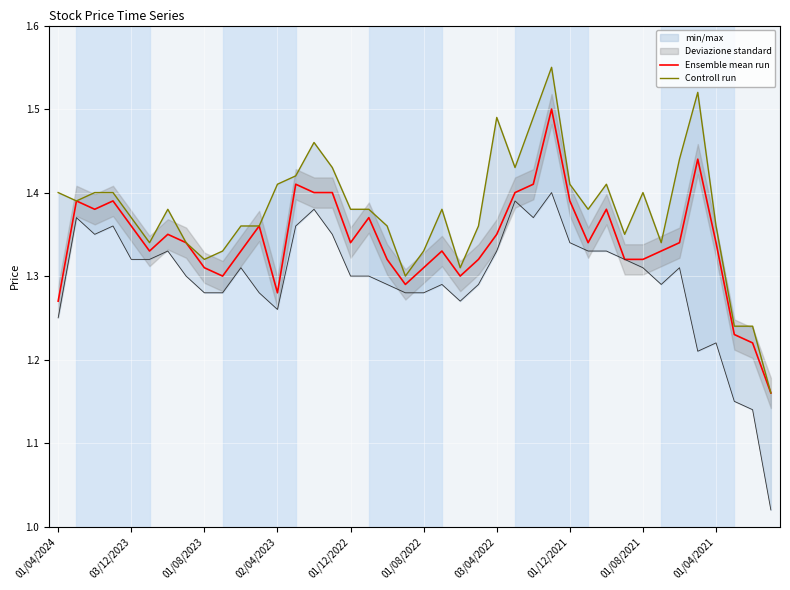

The value of Ensemble mean run at 01/04/2024 is 0.4. True or false?

False